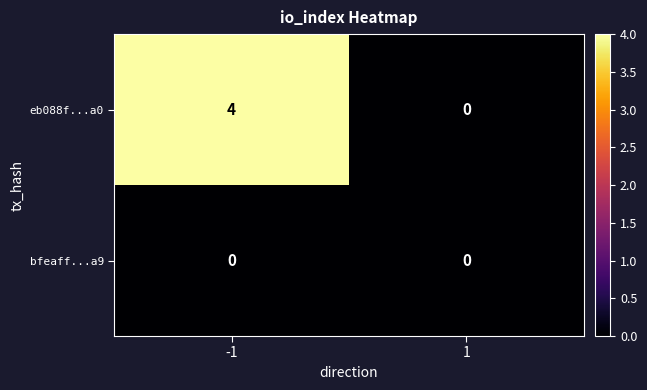

Is it true that eb088f...a0 equals 4 at -1?

True